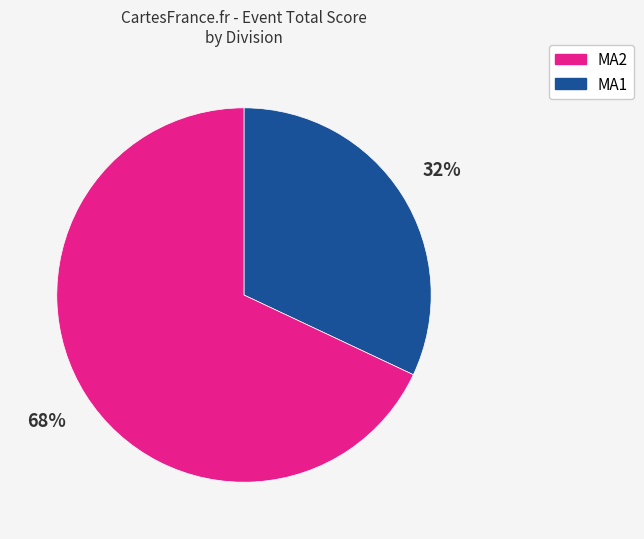

Count the number of slices in the pie.

2